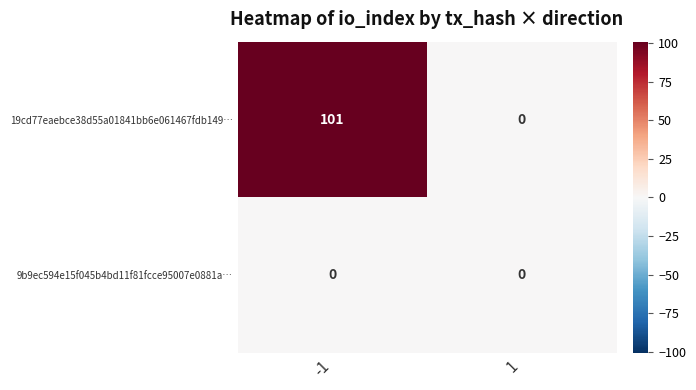

What is the maximum value shown in the chart?

101